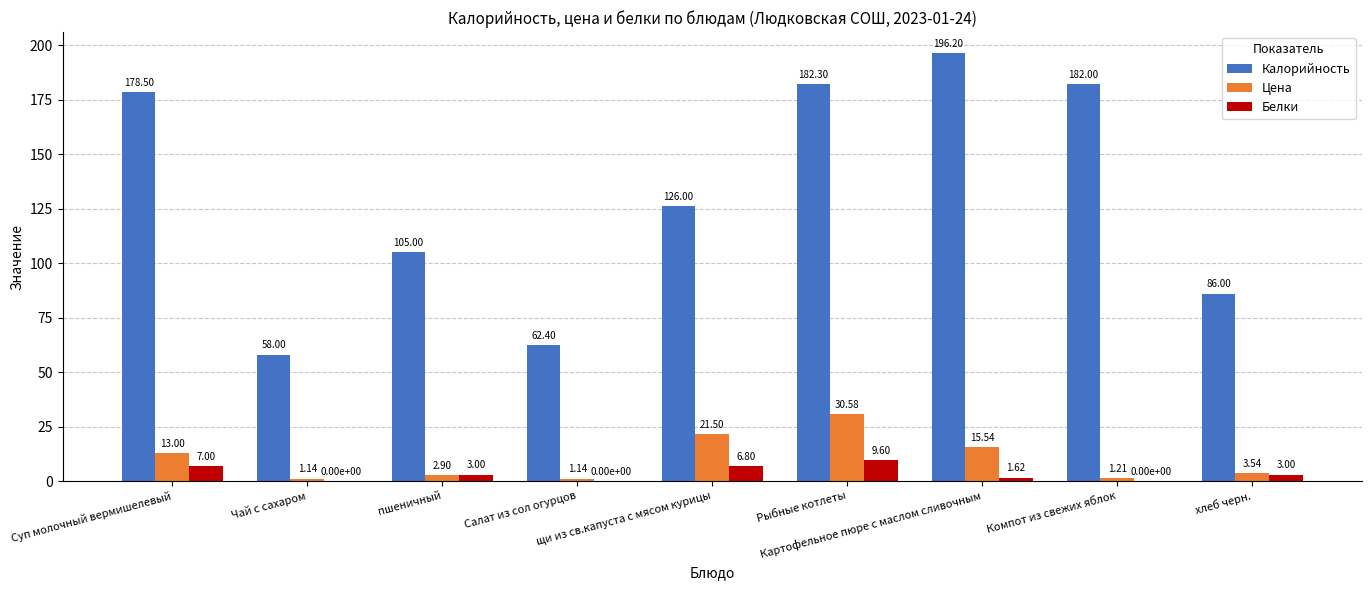

What is the sum of all Калорийность values?

1176.4